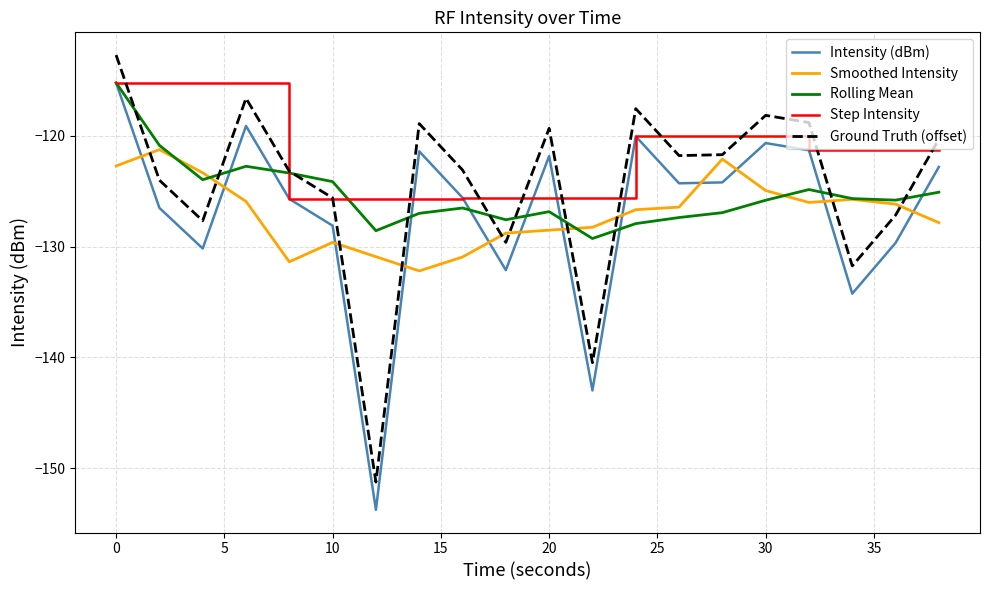

What is the minimum value shown in the chart?

-153.7